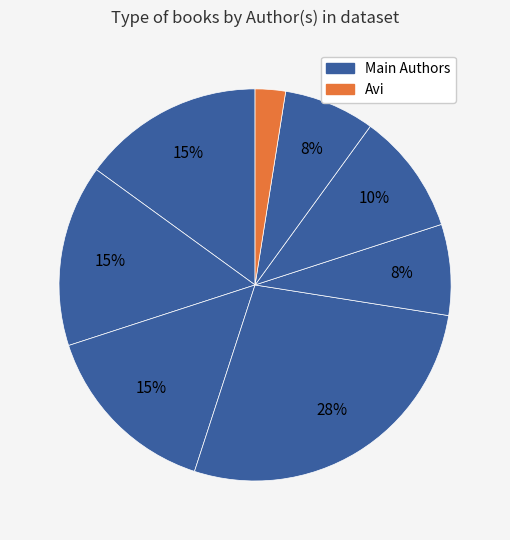

Count the number of slices in the pie.

8